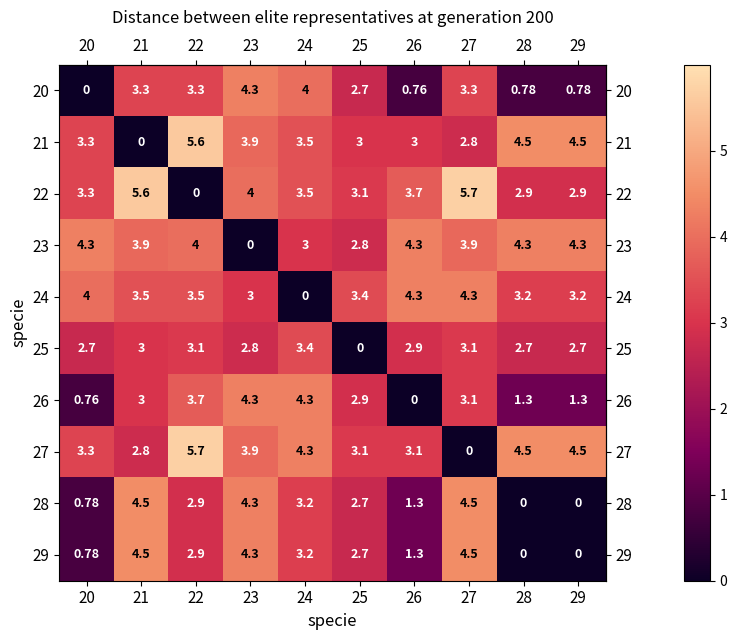

Count the number of data series in this chart.

10